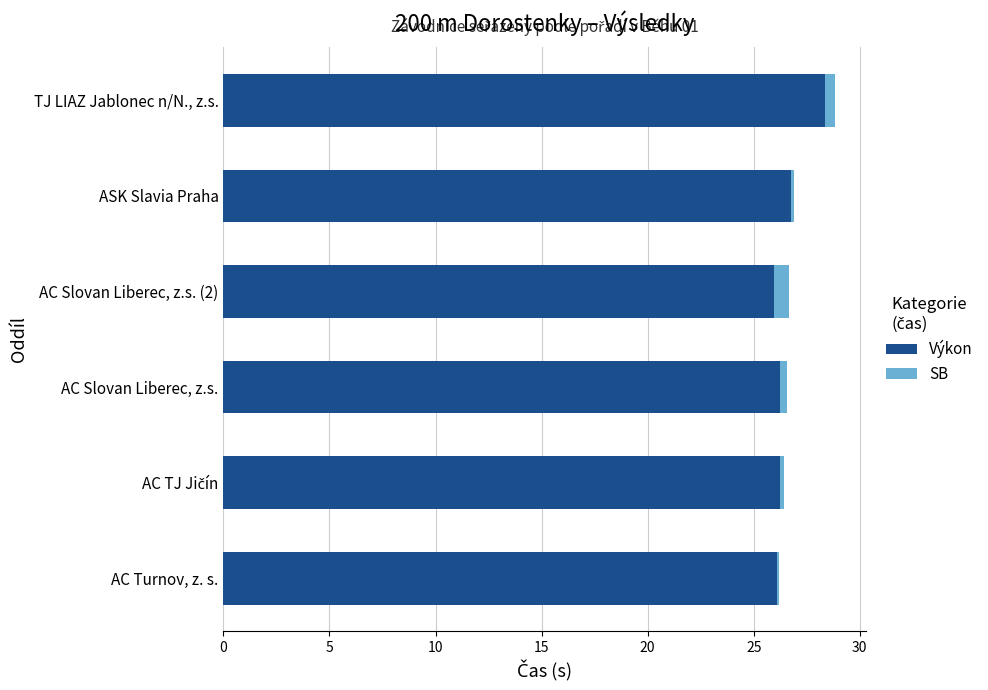

What is the average value of the Výkon series?

26.6